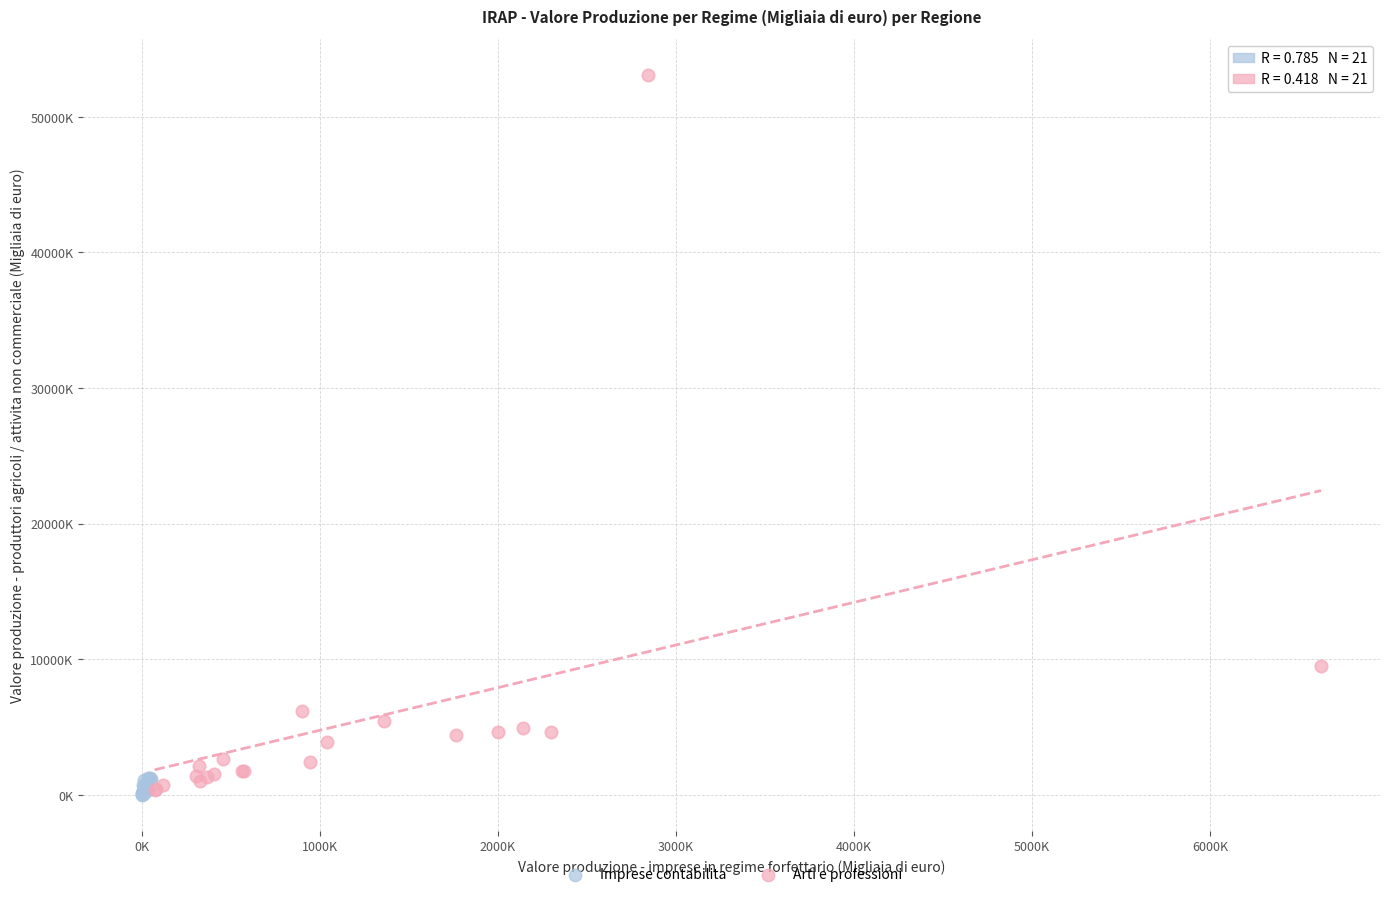

Which series reaches the maximum Y coordinate?

Arti e professioni